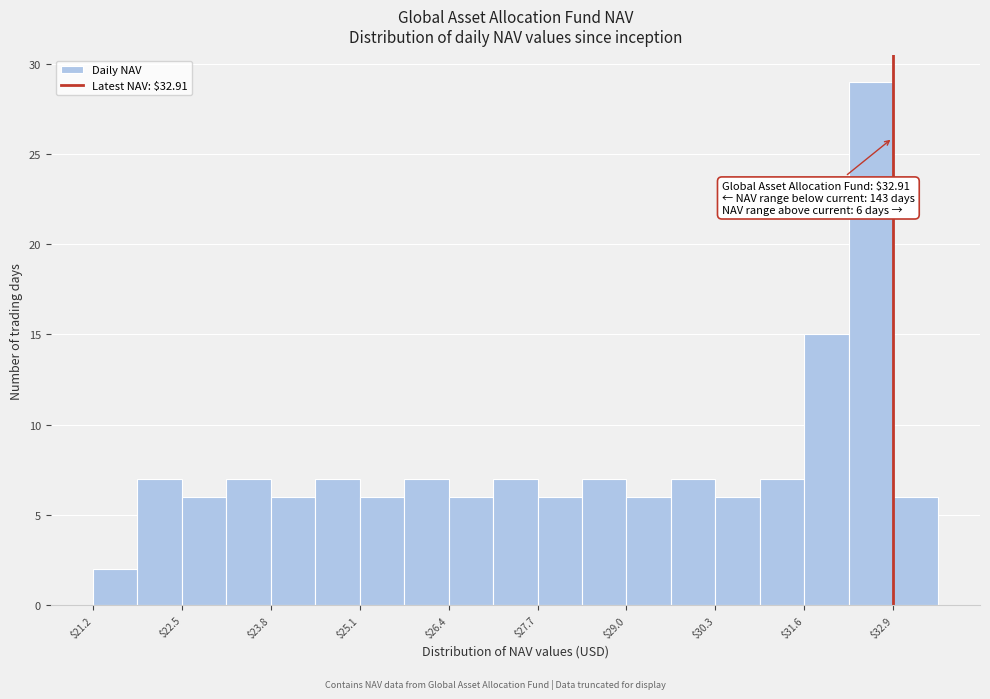

Read against the x-axis, roughly where is the centre of the tallest bar?

32.6